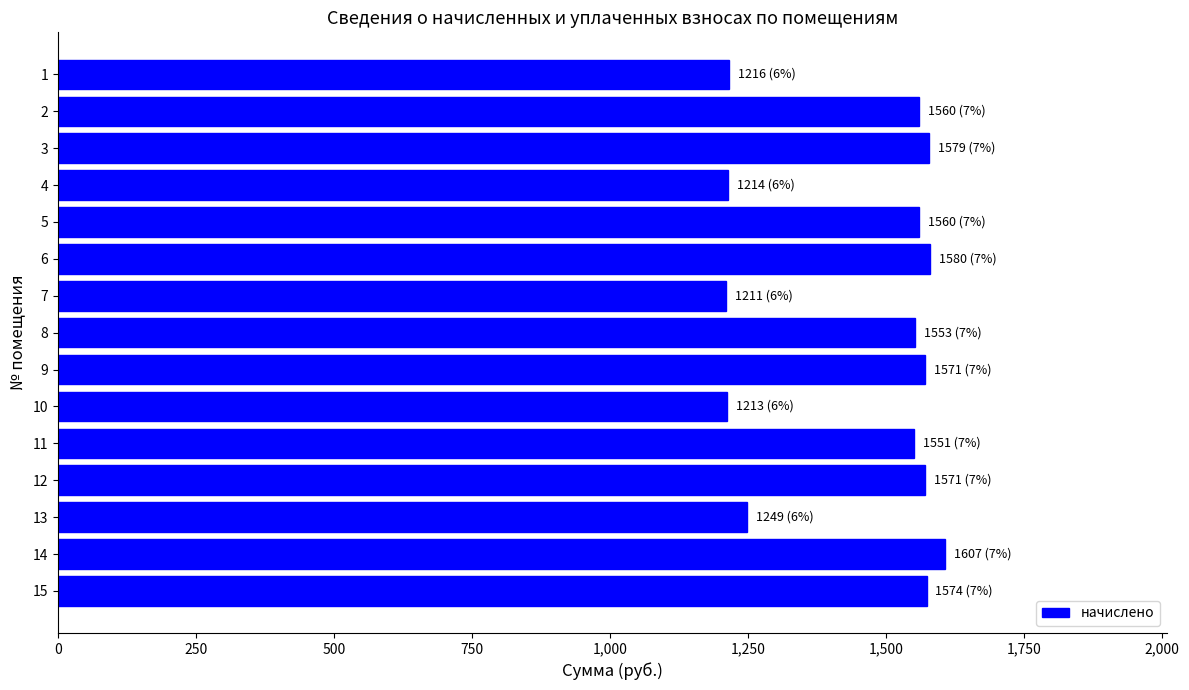

Is it true that the value at 11 is 461.6?

False